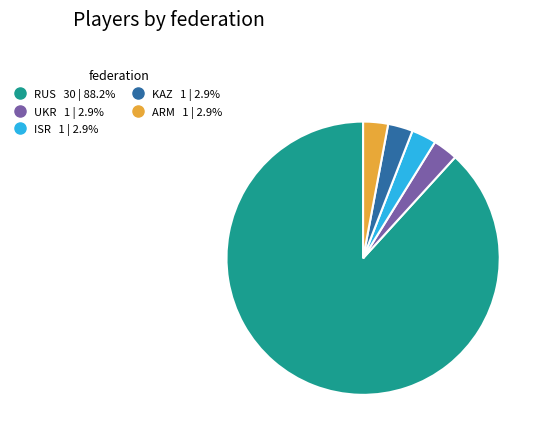

Is there a majority slice in this chart?

Yes